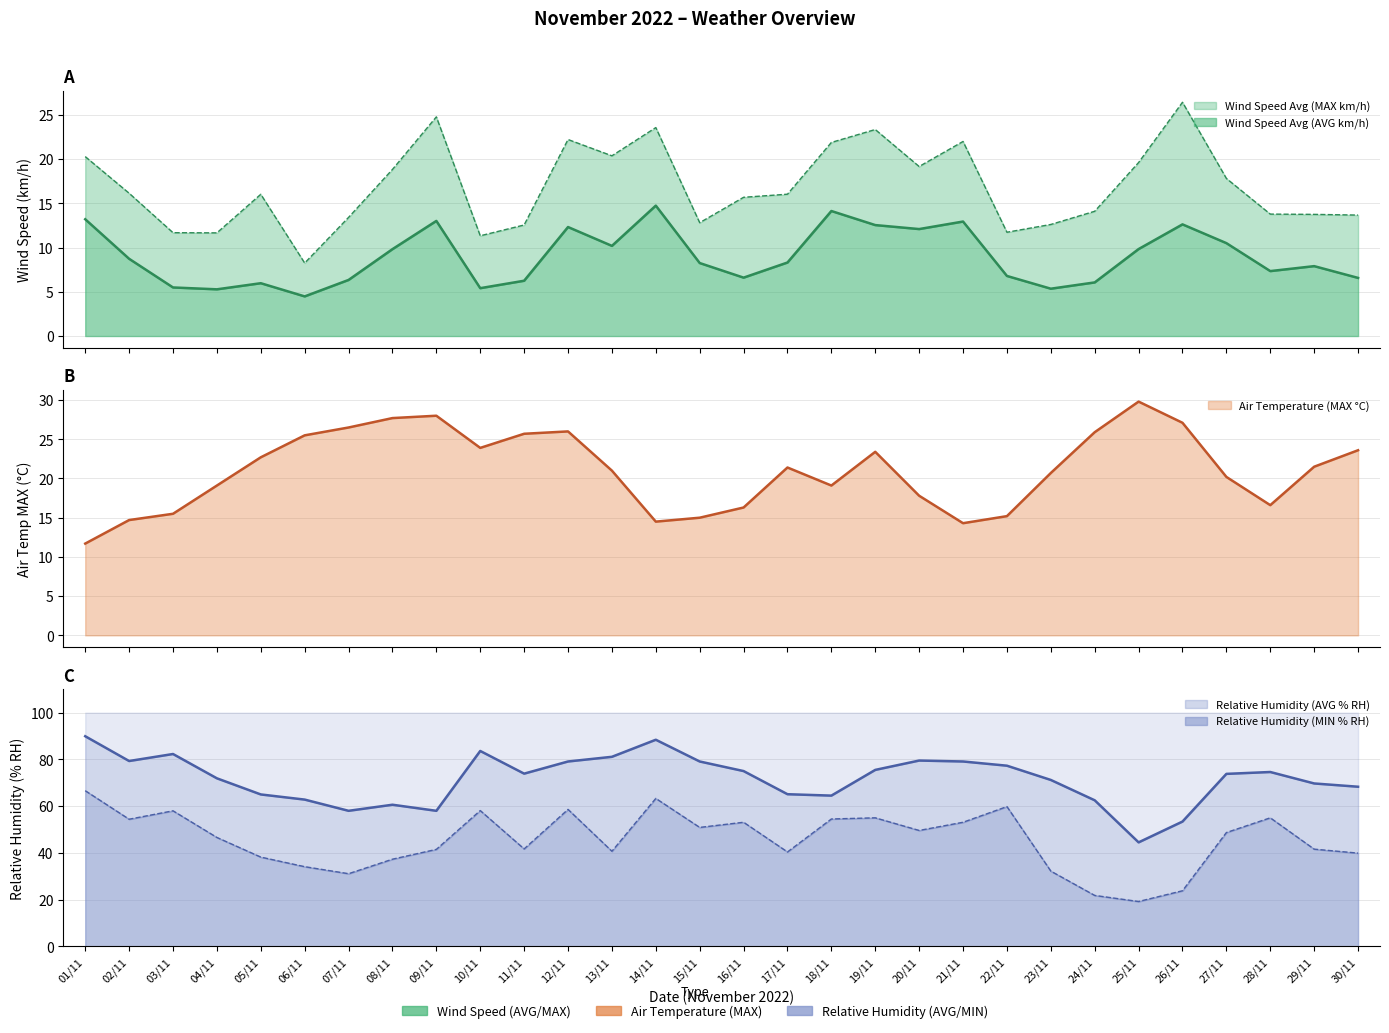

True or false: Relative Humidity (AVG % RH) has more than 2 points higher than both neighbors.

True